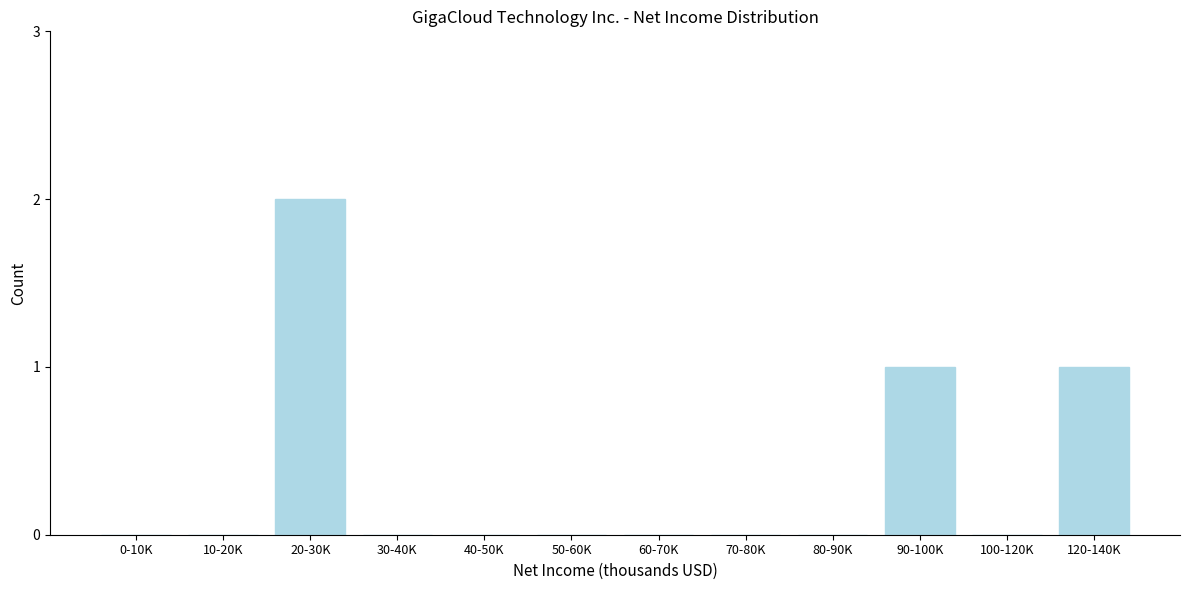

Reading left to right, transcribe all the data shown in this chart.

0-10K=0	10-20K=0	20-30K=2	30-40K=0	40-50K=0	50-60K=0	60-70K=0	70-80K=0	80-90K=0	90-100K=1	100-120K=0	120-140K=1